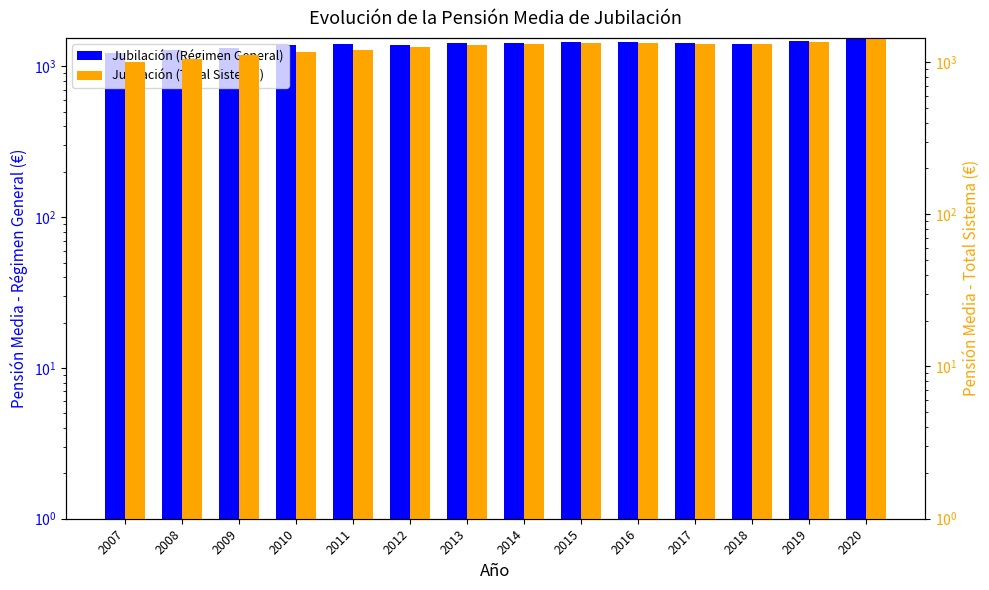

What is the difference between the maximum and minimum values in the Jubilación (Régimen General) series?

308.2